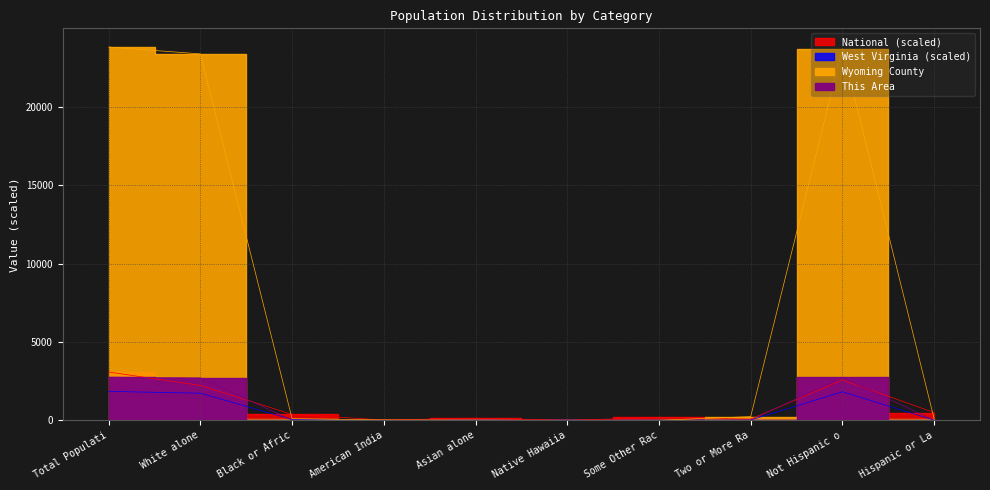

How many series are shown in this chart?

4